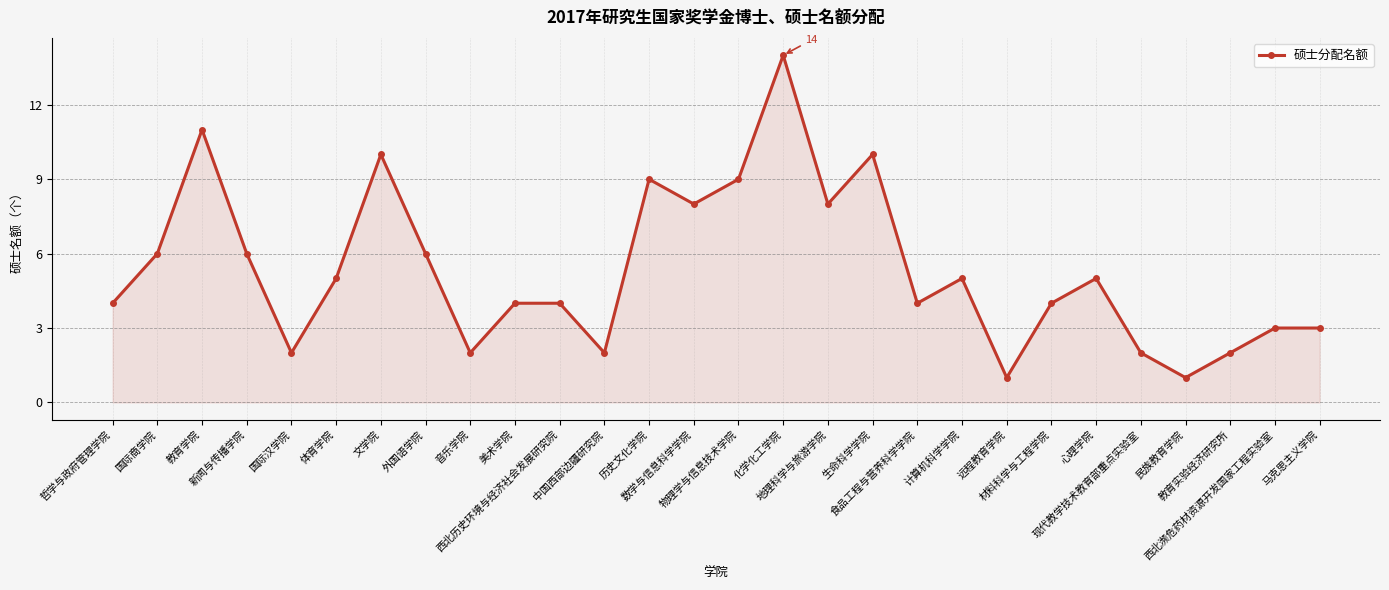

How many lines are shown in the chart?

1